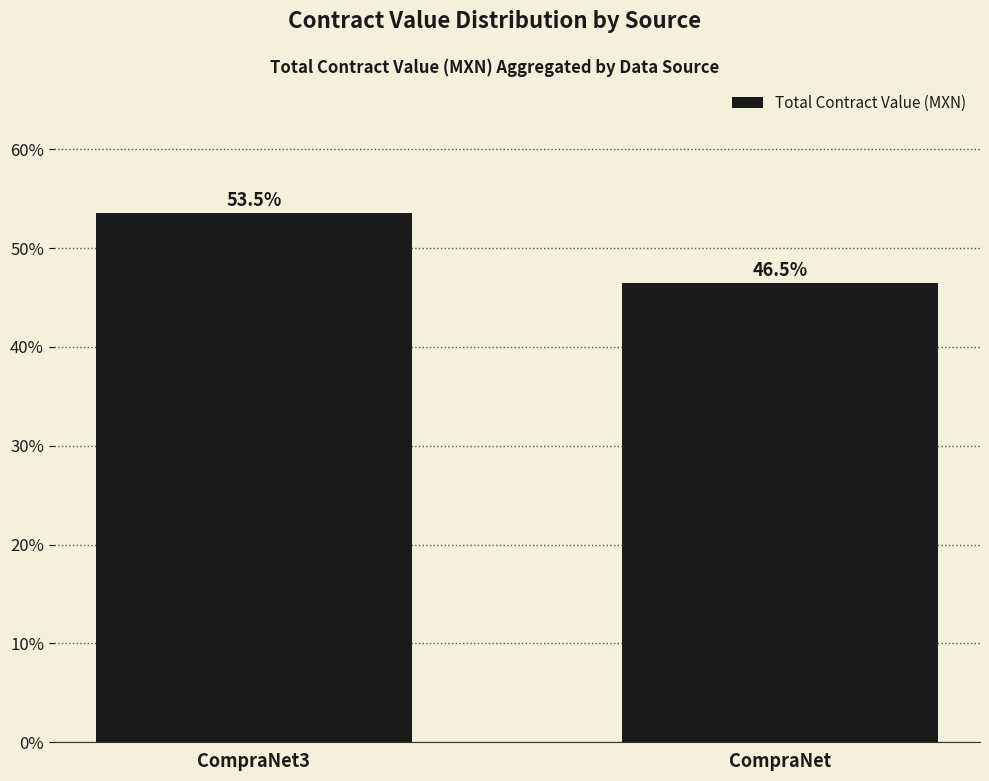

At which label does the data first exceed 53?

CompraNet3